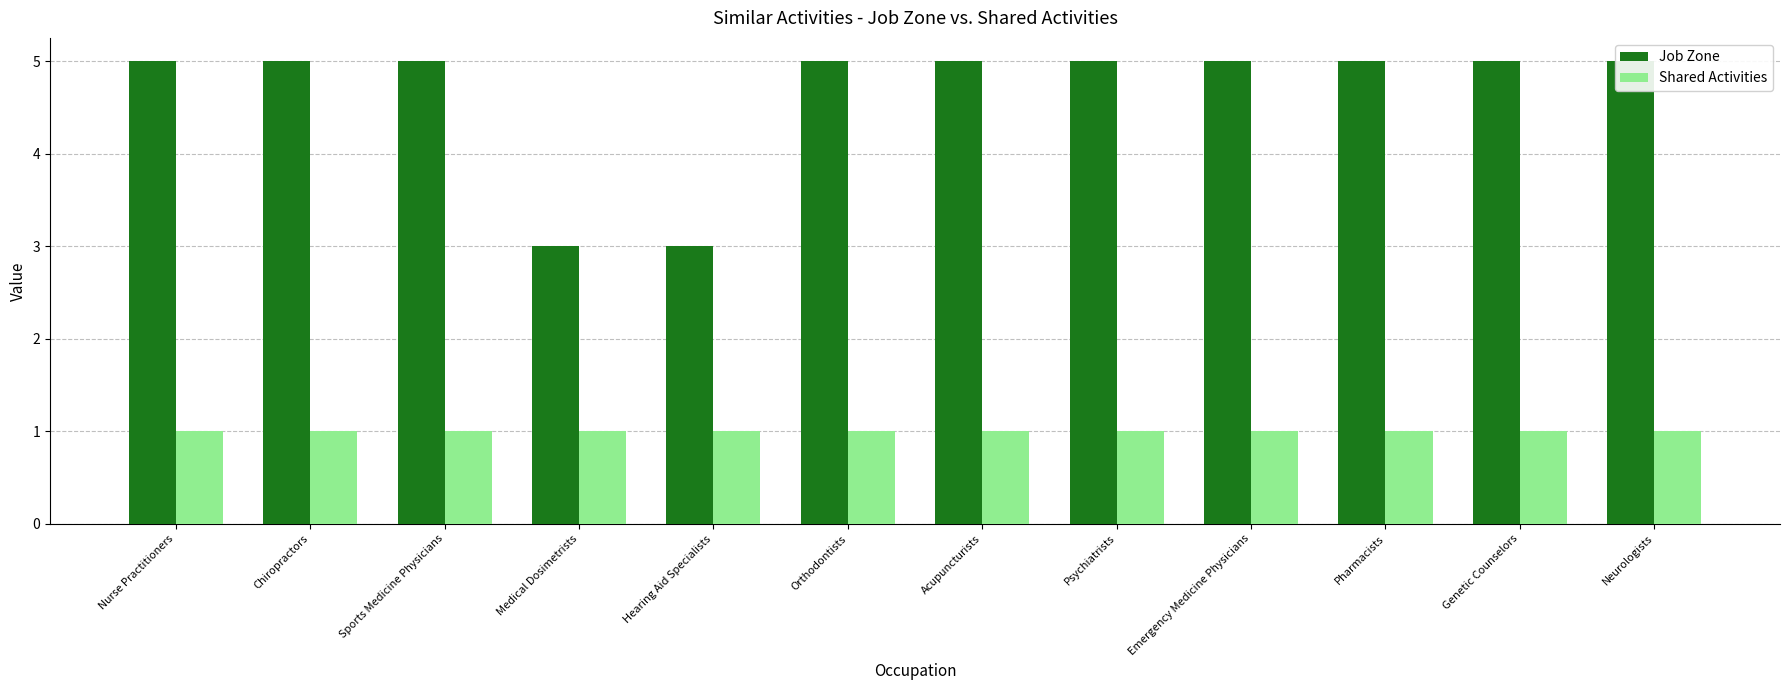

The Job Zone series shows 2 at Chiropractors. True or false?

False